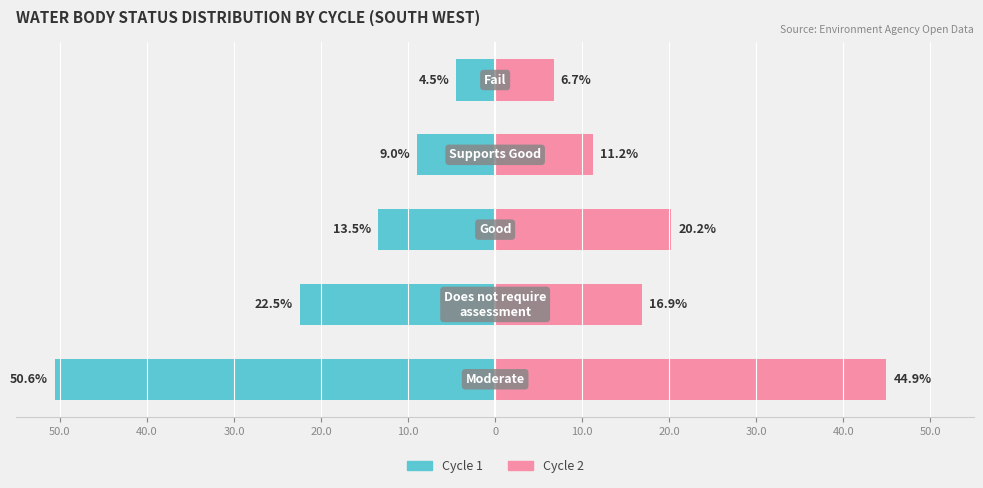

Which series has the largest total across all categories?

Cycle 2 (DNR Assessment analog)